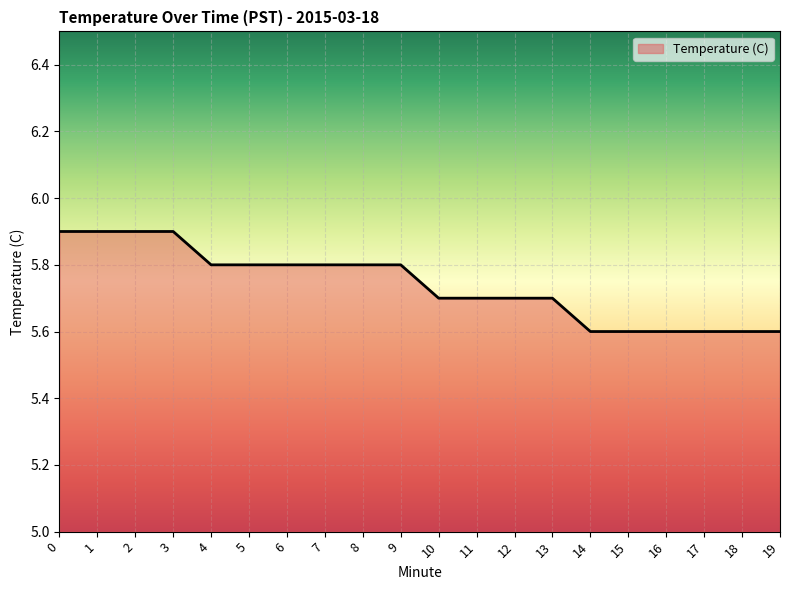

Between 1 and 7, which is larger?

1